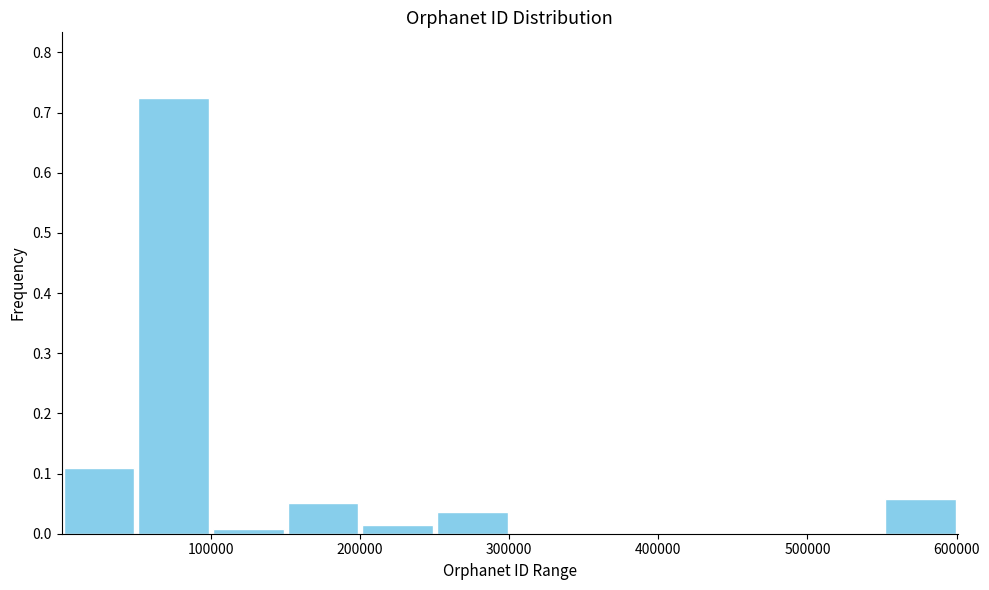

Which range on the x-axis has the tallest bar?

50000 to 100000